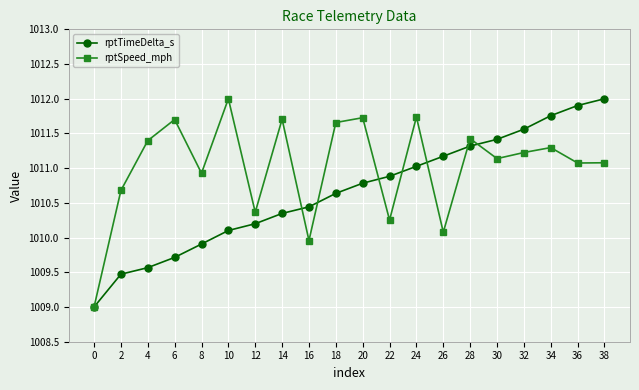

Count the number of data series in this chart.

2